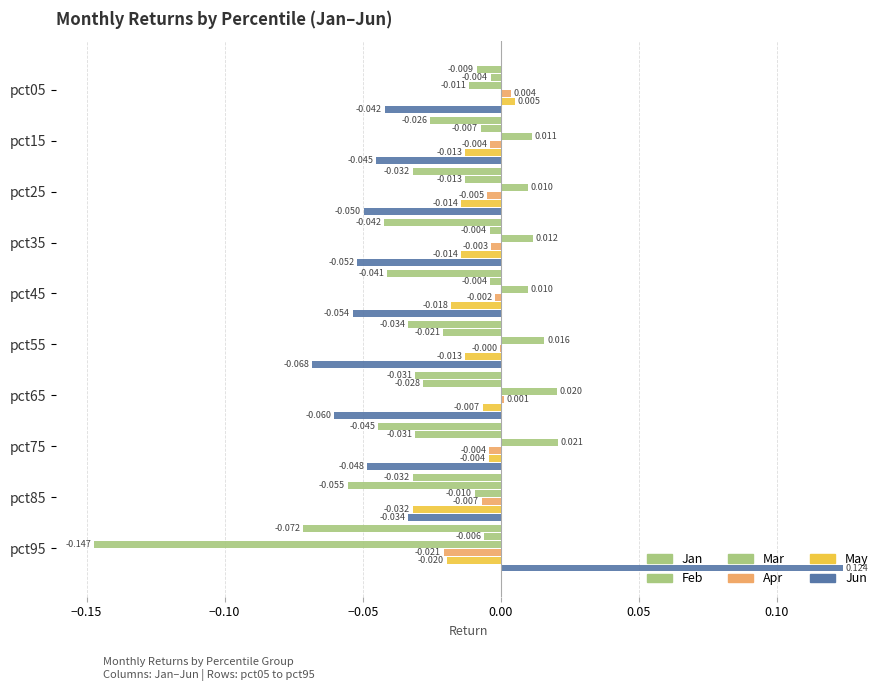

What is the highest value of the Jun series?

0.1